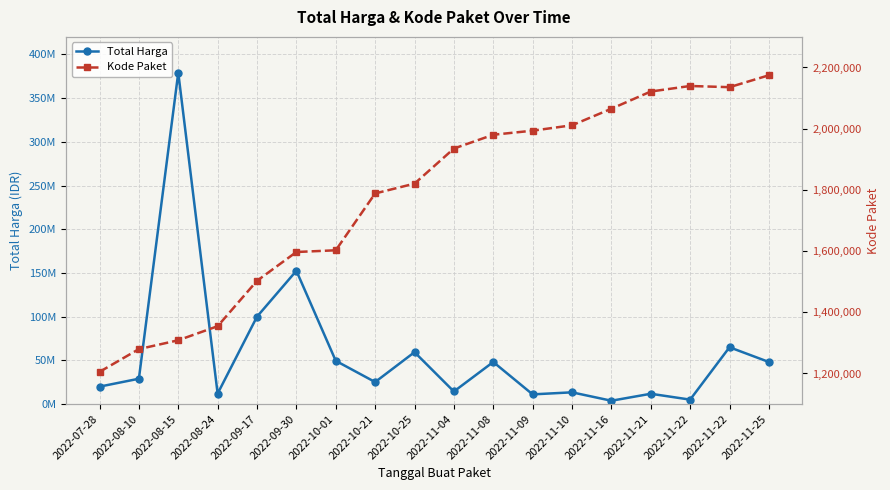

True or false: Kode Paket has more than 0 points higher than both neighbors.

True